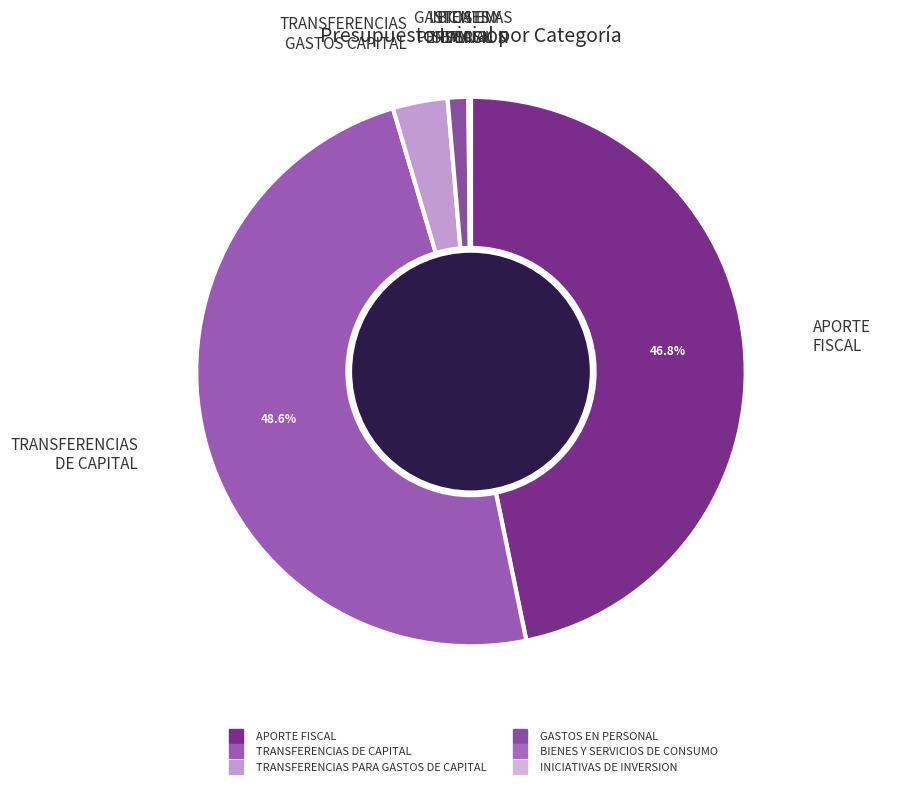

Which slice is the smallest?

INICIATIVAS DE INVERSION